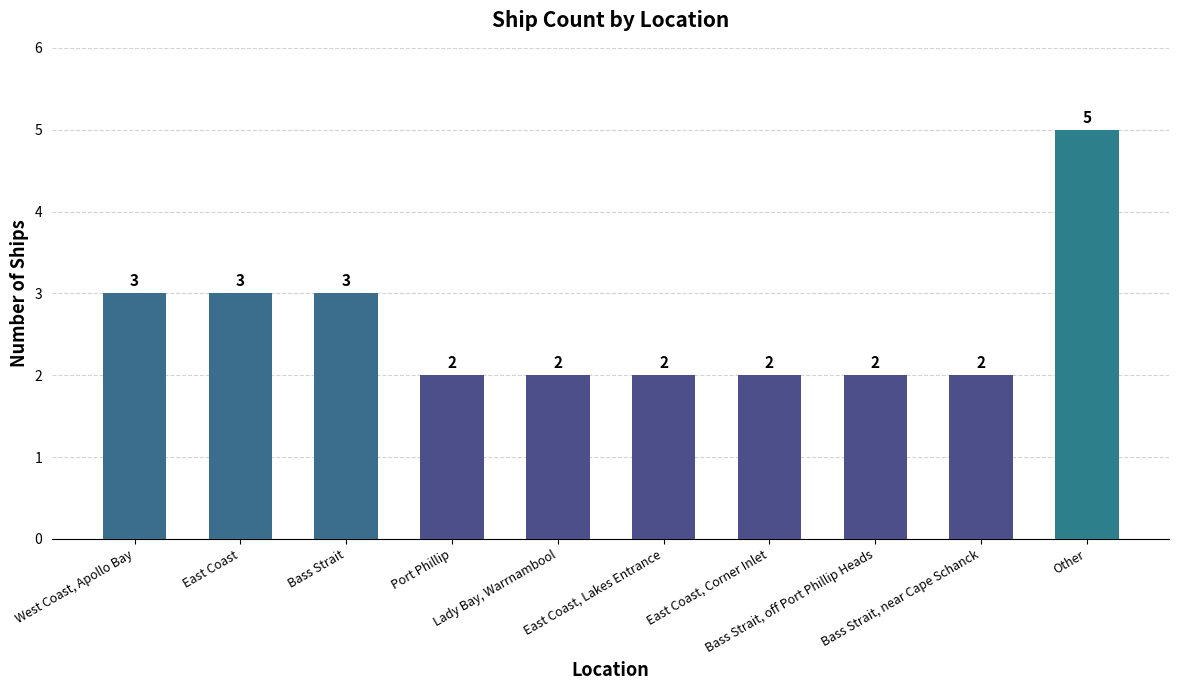

Count the number of categories in the chart.

10